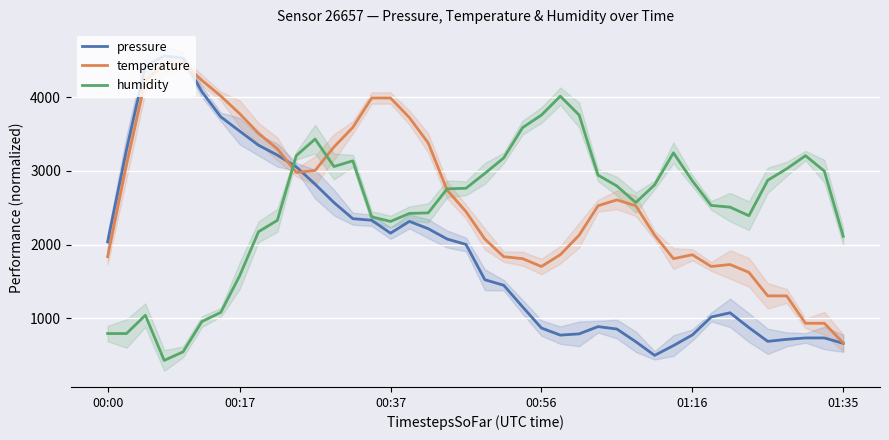

How many lines are shown in the chart?

3